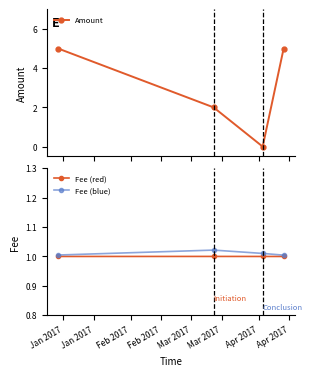

True or false: Amount has more than 2 interior local peaks.

False